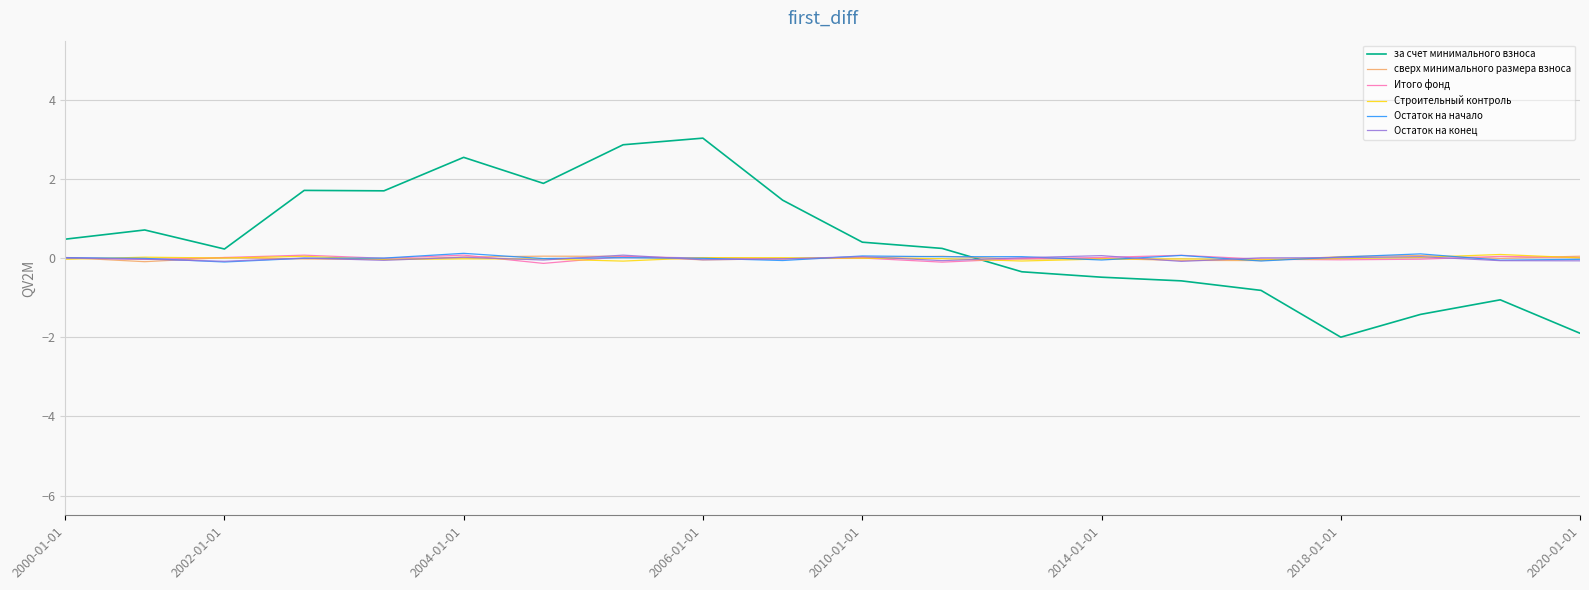

Which series ends up on top after the final intersection of за счет минимального взноса and Итого фонд?

Итого фонд